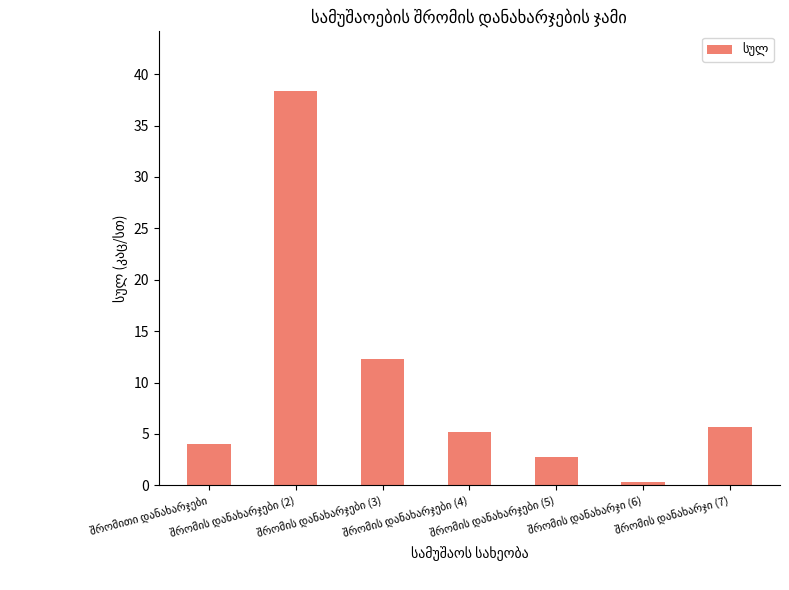

What is the value of the 3rd bar from the left?

12.3